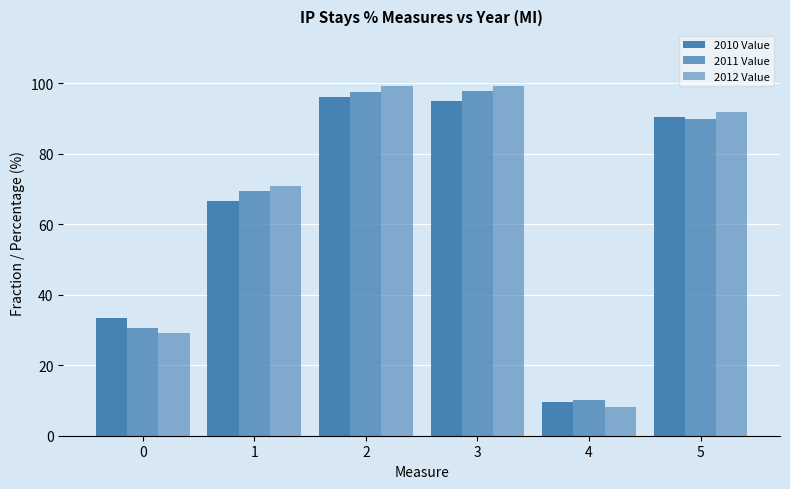

Does the chart contain any negative values?

No